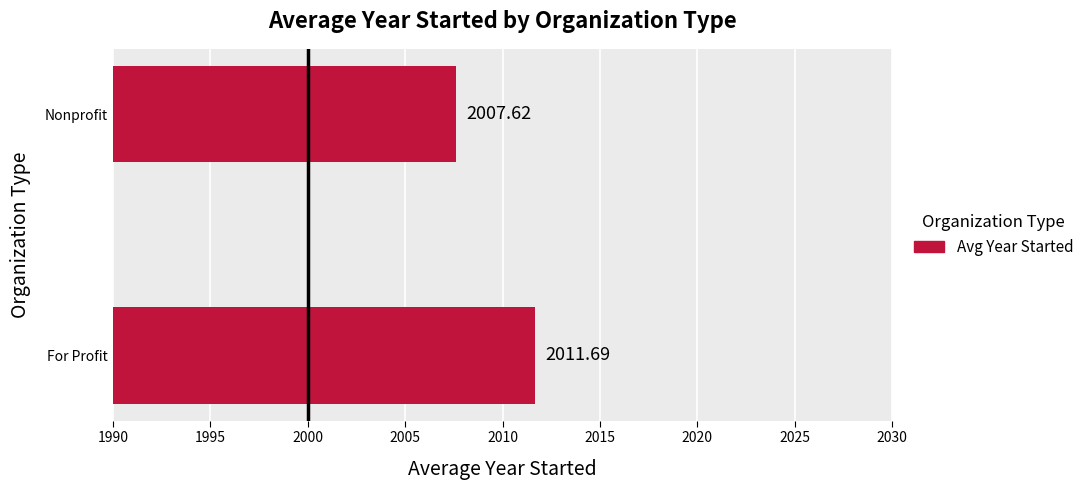

At which category does the chart reach its minimum across all series?

Nonprofit